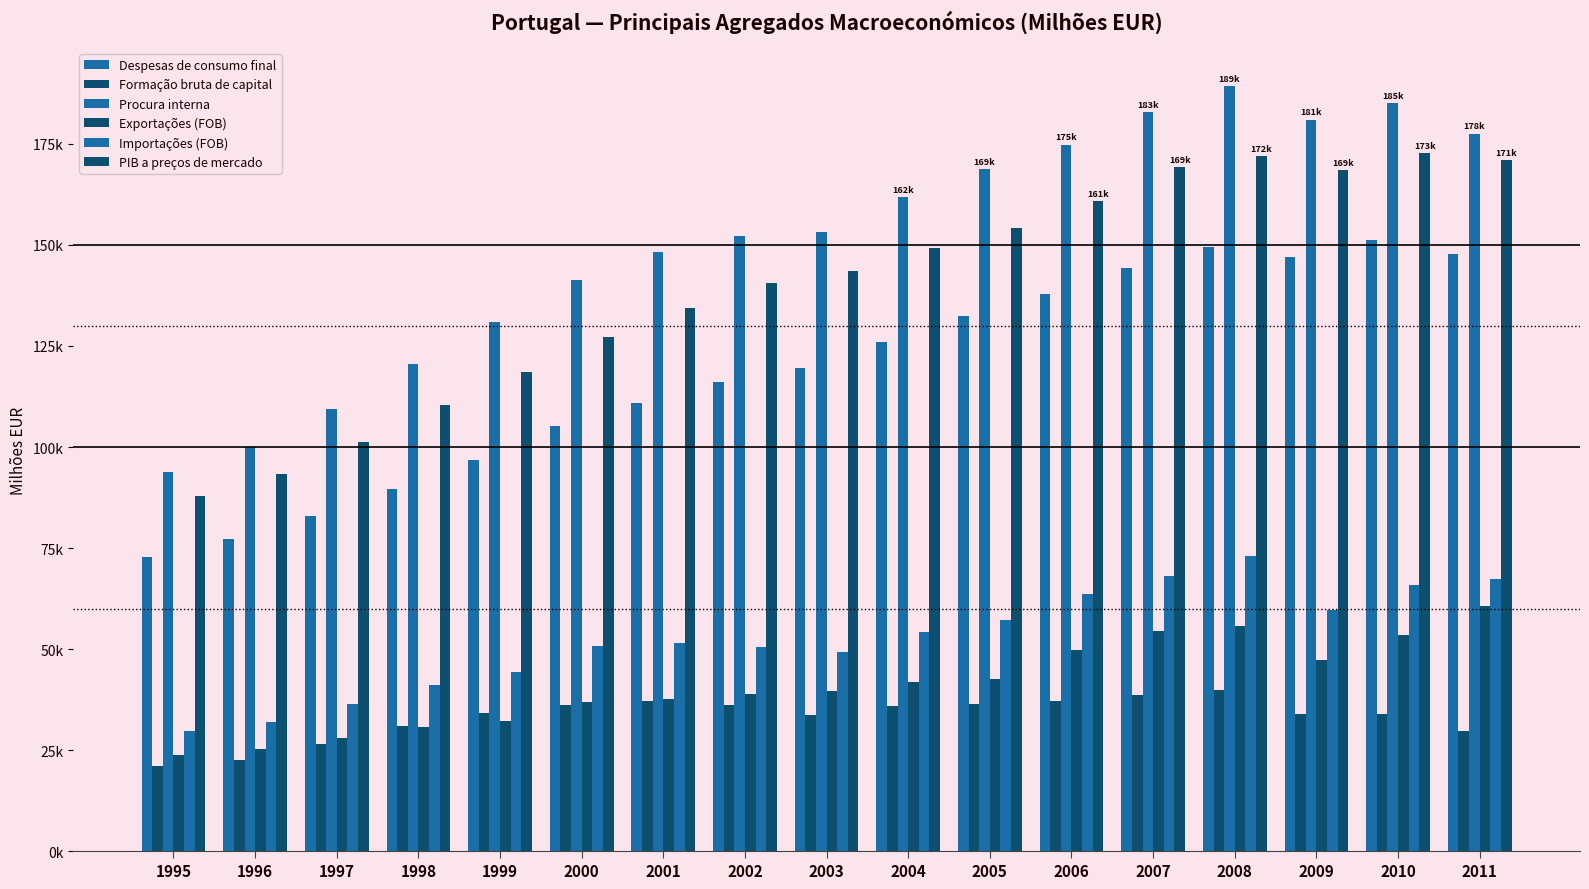

Does the chart contain any negative values?

No